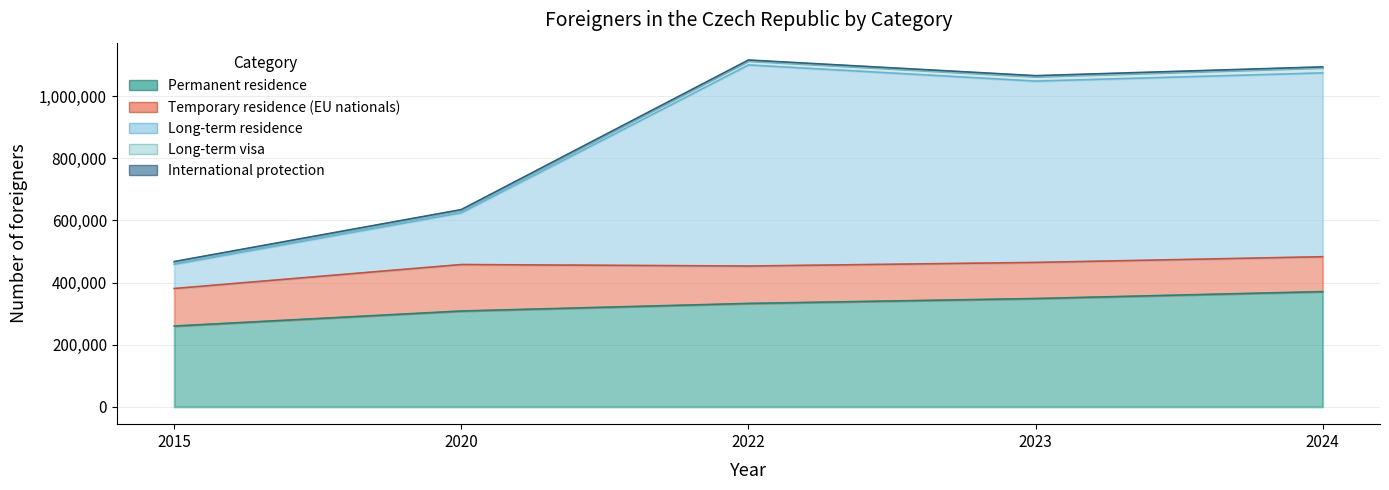

Reading right to left, extract all data points from this chart.

Permanent residence: 370802	348592	332772	308379	260040
Temporary residence (EU nationals): 112288	116118	120324	149554	120772
Long-term residence: 591585	583557	647181	166570	77850
Long-term visa: 16850	14958	13421	8067	6008
International protection: 2564	2515	2456	2220	2892